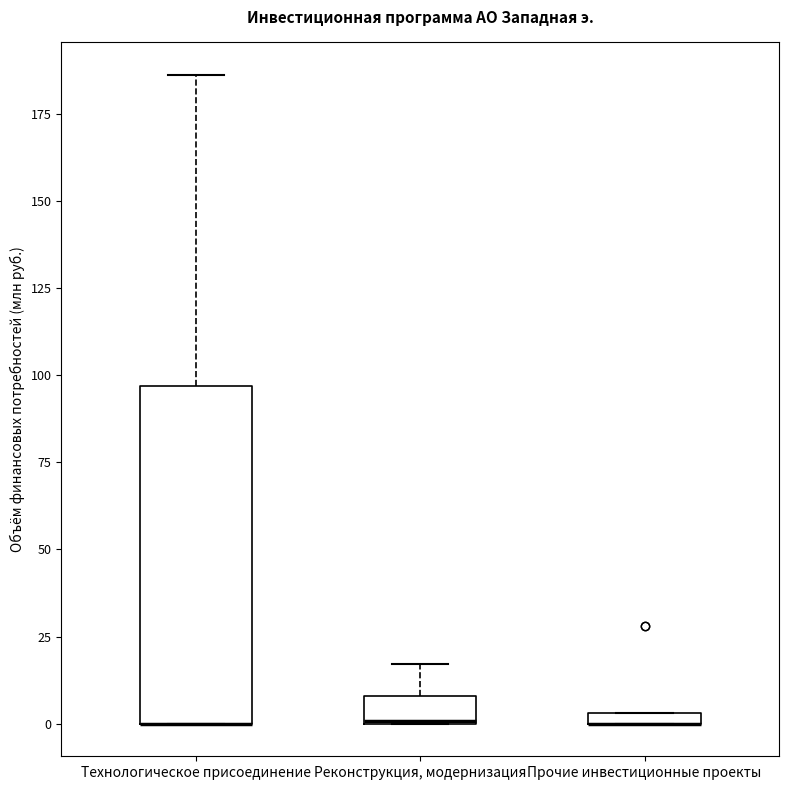

Where is the upper edge of the box for Прочие инвестиционные проекты on the y-axis? The values are not printed on the chart, so give them approximately, as read against the axis.

5